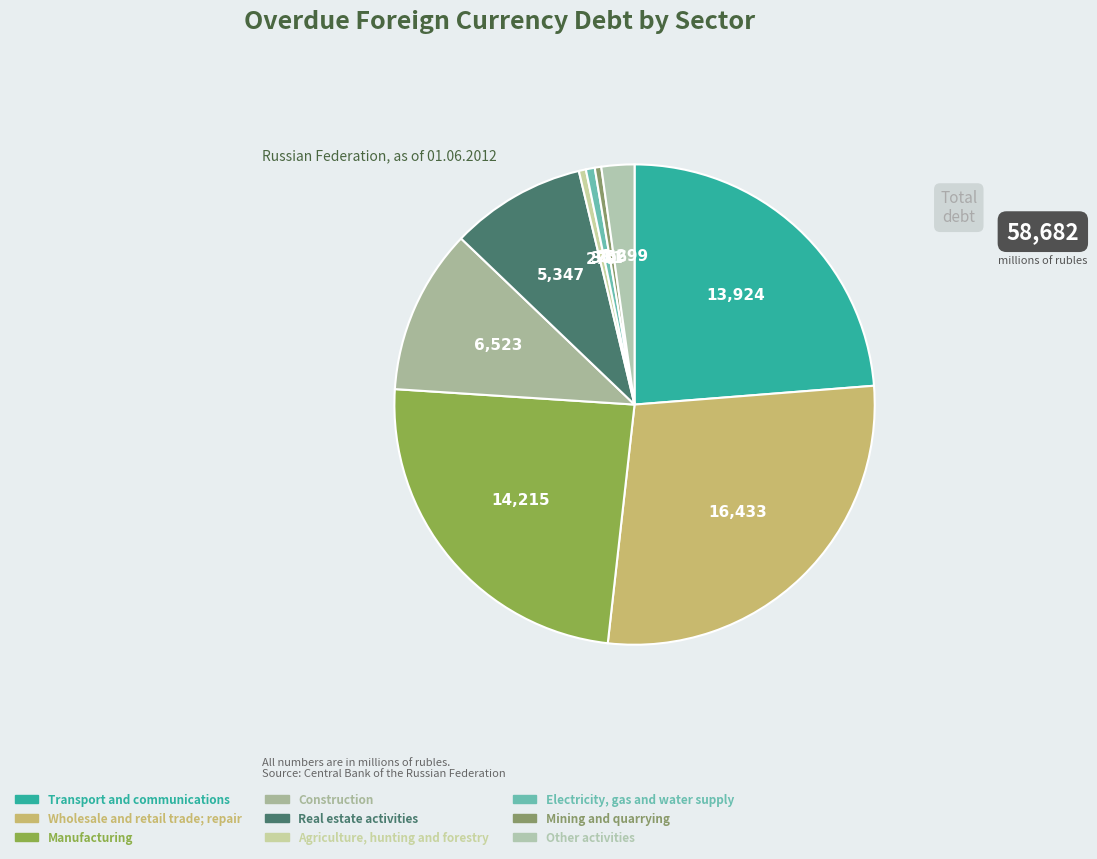

How many slices are in this pie chart?

9